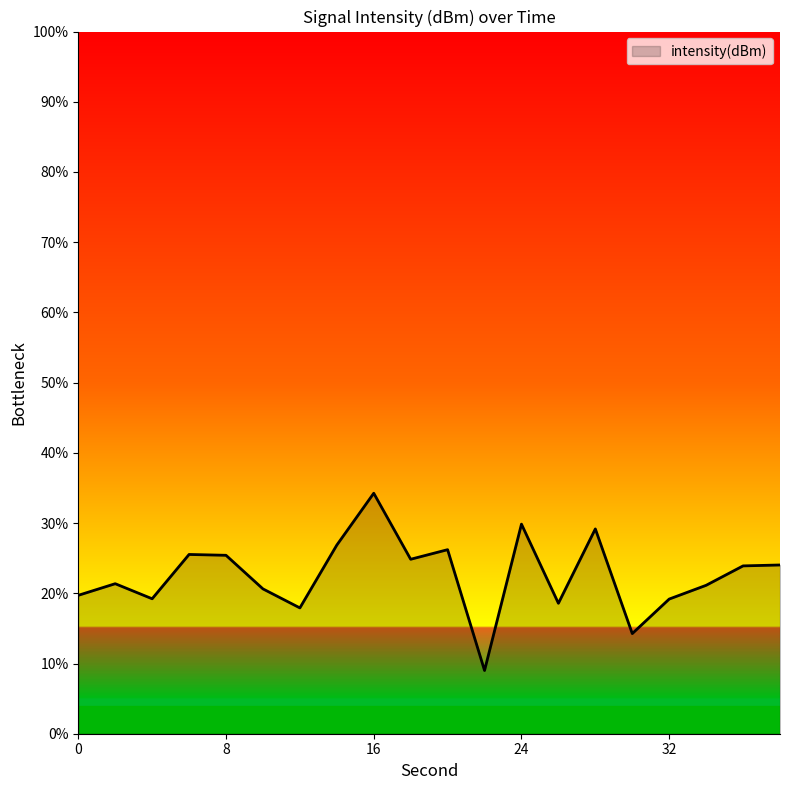

What is the difference between the maximum and minimum values?

25.2